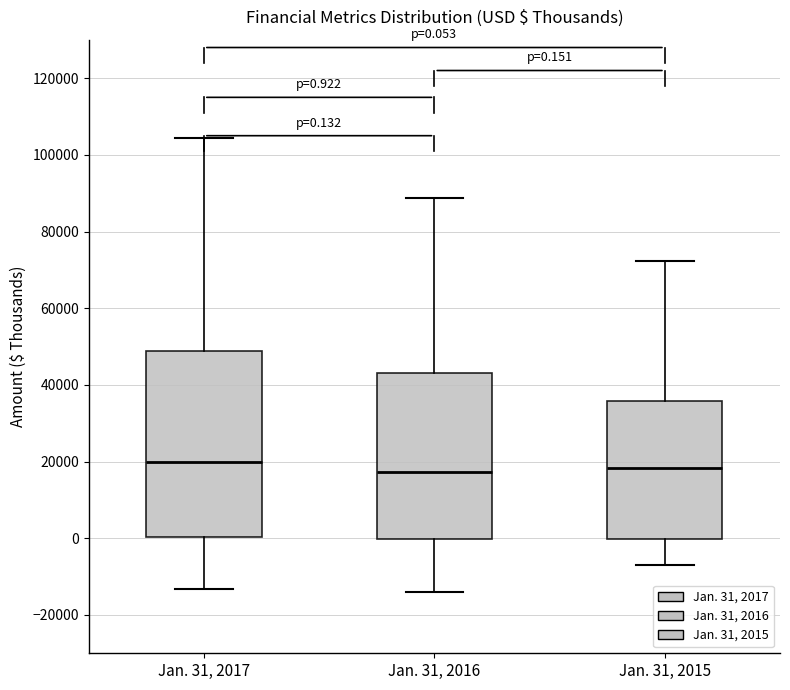

Which box is the tallest, from its lower edge to its upper edge?

Jan. 31, 2017